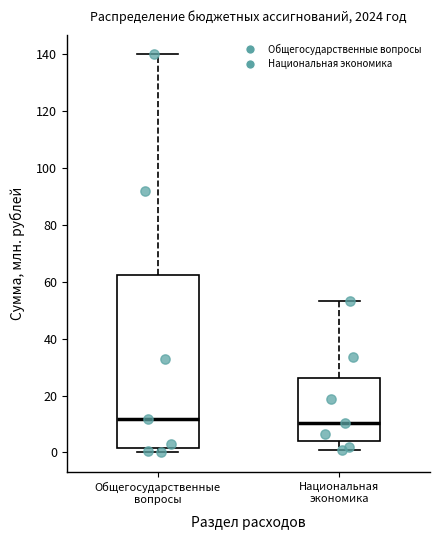

Where does the upper whisker of the box for Национальная экономика end on the y-axis? The values are not printed on the chart, so give them approximately, as read against the axis.

54